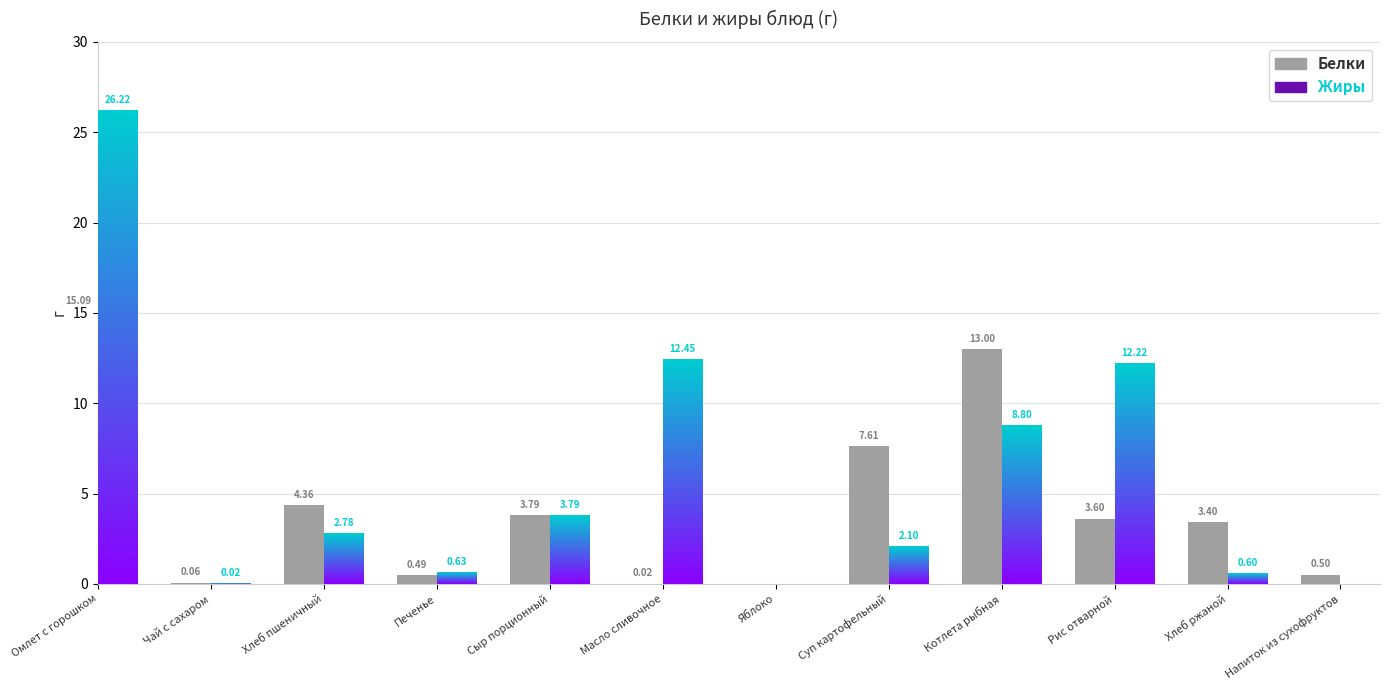

At Яблоко, list the series in order from smallest to largest.

Белки, Жиры